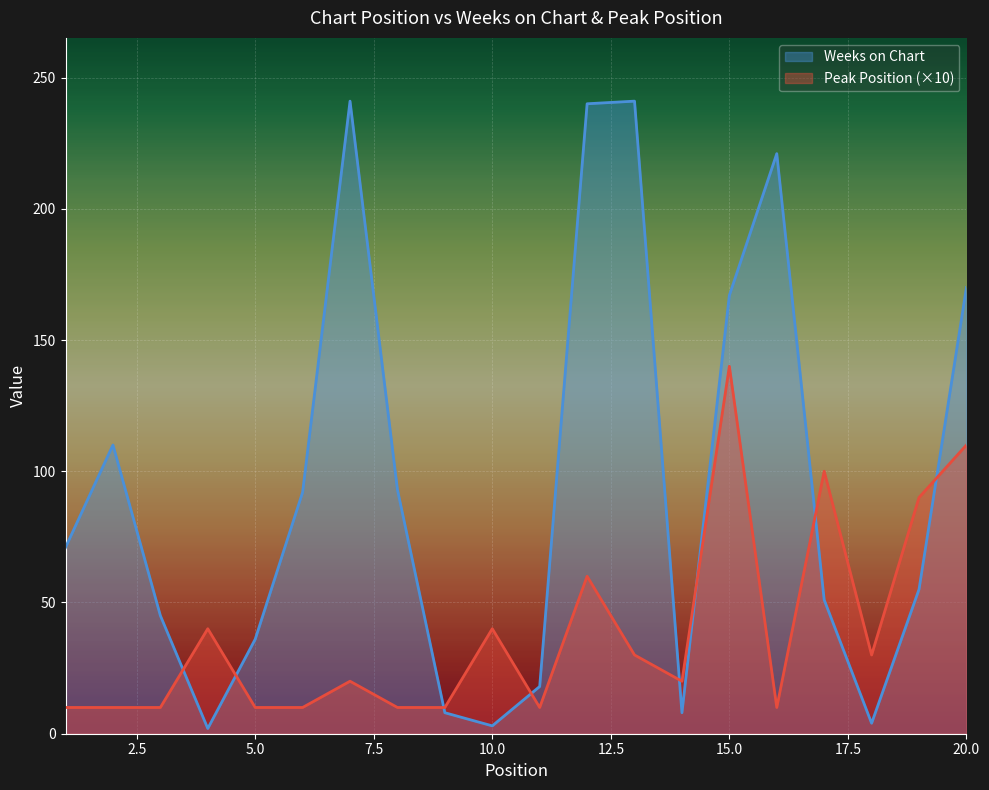

Between 15 and 6, which is larger?

15